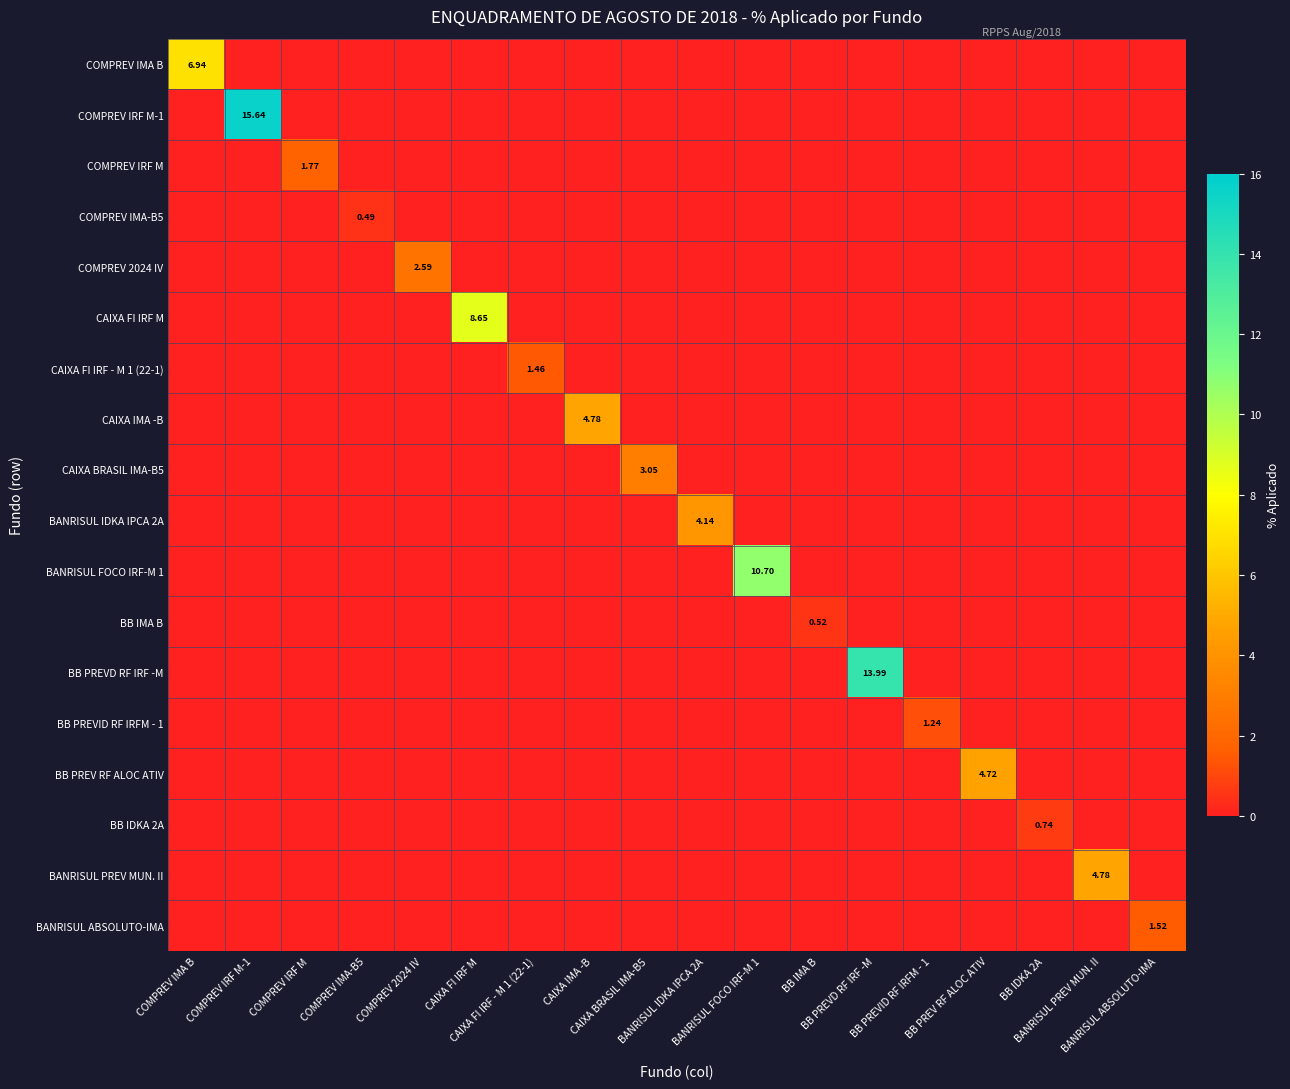

Rank the series by their maximum value, from lowest to highest.

COMPREV IMA-B5, BB IMA B, BB IDKA 2A, BB PREVID RF IRFM - 1, CAIXA FI IRF - M 1 (22-1), BANRISUL ABSOLUTO-IMA, COMPREV IRF M, COMPREV 2024 IV, CAIXA BRASIL IMA-B5, BANRISUL IDKA IPCA 2A, BB PREV RF ALOC ATIV, CAIXA IMA -B, BANRISUL PREV MUN. II, COMPREV IMA B, CAIXA FI IRF M, BANRISUL FOCO IRF-M 1, BB PREVD RF IRF -M, COMPREV IRF M-1